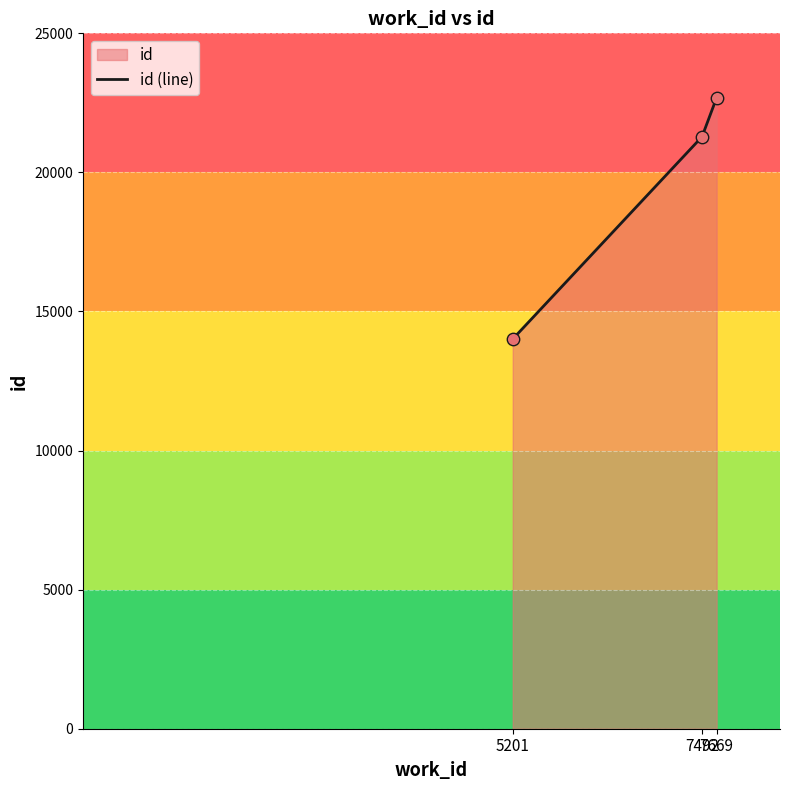

What is the change in value from 5201 to 7669?

+8678